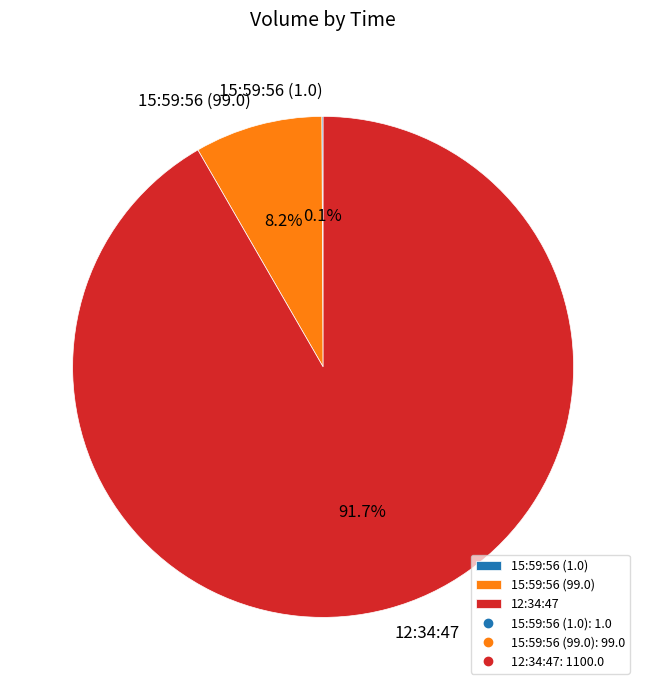

Does 12:34:47 represent more than half of the total?

Yes